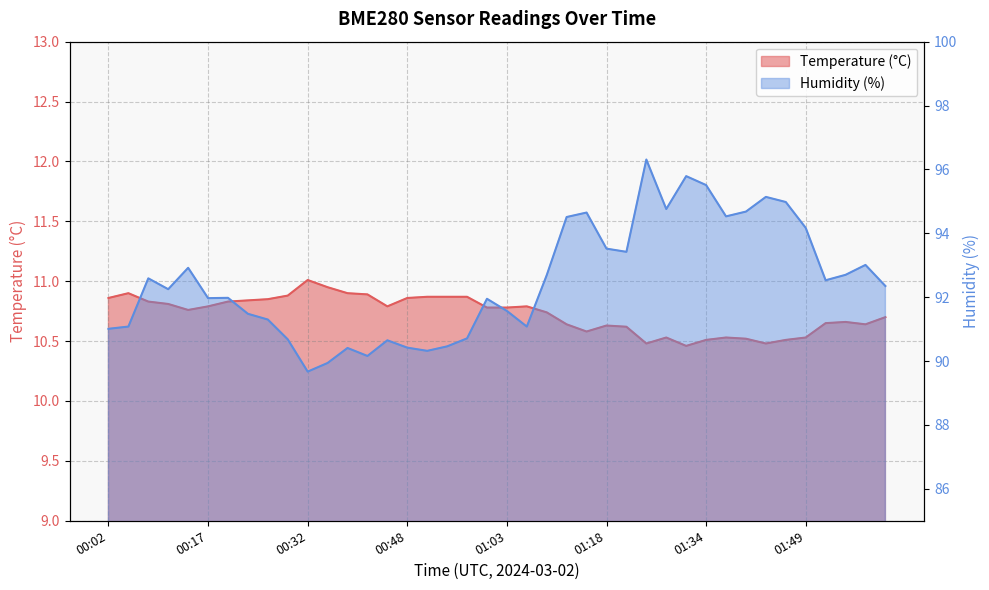

True or false: Humidity (%) has a value of 92.3 at 02:01.

True